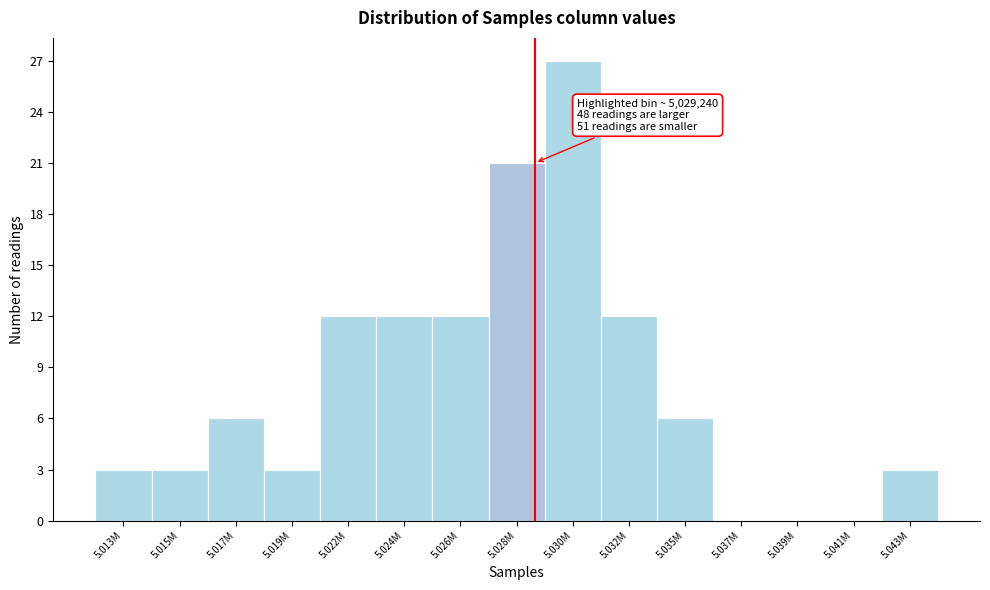

Reading left to right, transcribe all the data shown in this chart.

5.013M=3	5.015M=3	5.017M=6	5.019M=3	5.022M=12	5.024M=12	5.026M=12	5.028M=21	5.030M=27	5.032M=12	5.035M=6	5.037M=0	5.039M=0	5.041M=0	5.043M=3